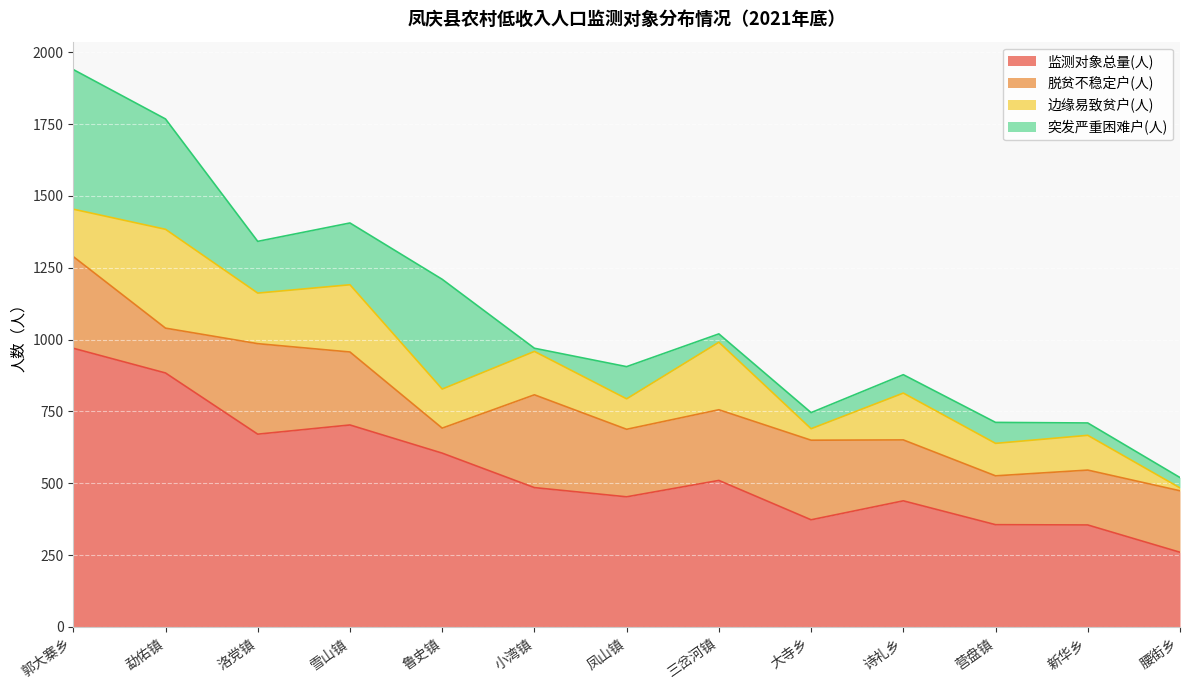

Reading right to left, transcribe all the data shown in this chart.

监测对象总量(人): 260	355	356	439	373	510	453	485	605	703	671	884	970
脱贫不稳定户(人): 214	191	170	212	277	246	235	323	87	254	315	156	319
边缘易致贫户(人): 10	121	113	163	40	235	106	151	136	234	176	344	165
突发严重困难户(人): 36	43	73	64	56	29	112	11	382	215	180	384	486